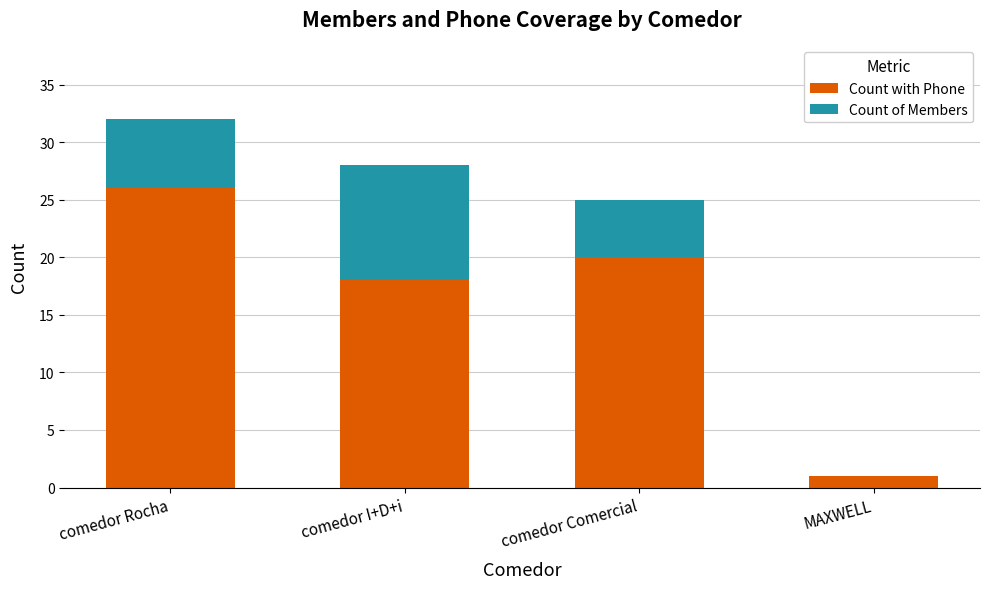

At which category is the sum across all series the highest?

comedor Rocha